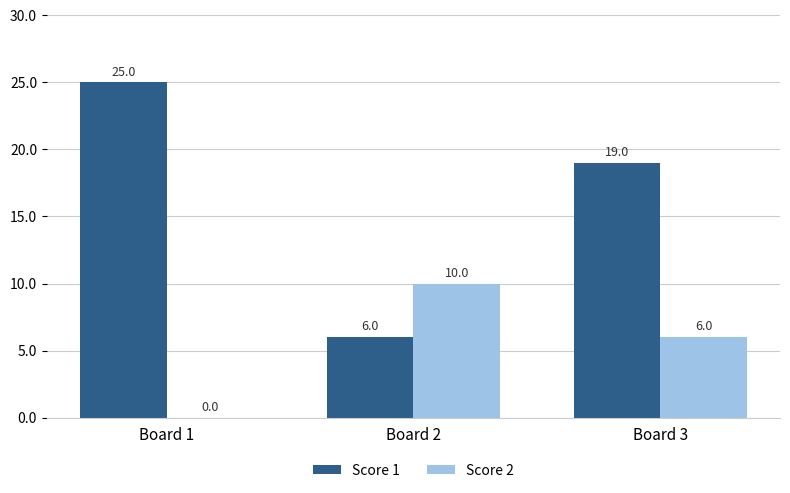

Are the bars grouped side by side (vs. stacked)?

Yes